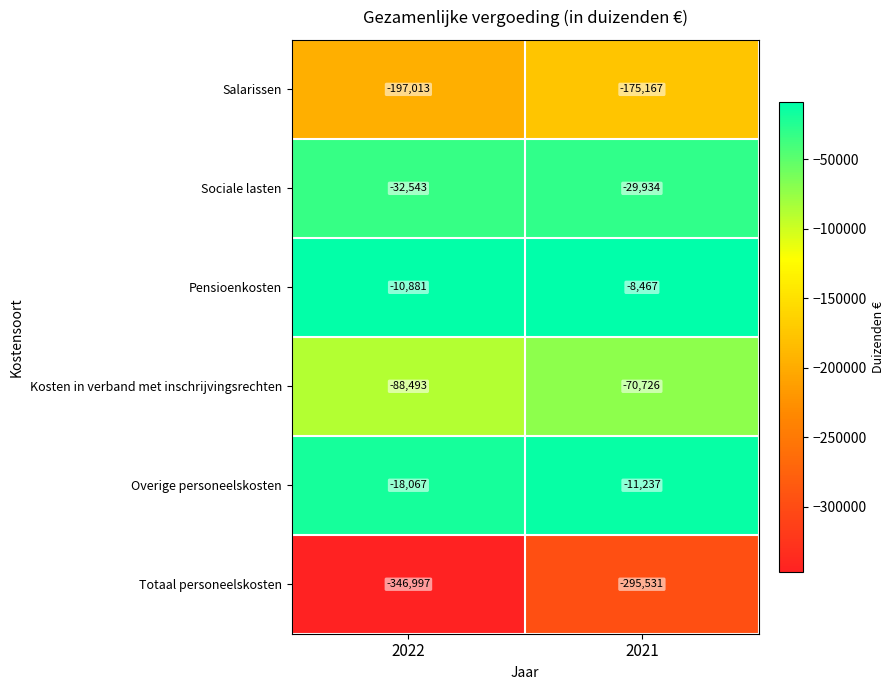

At which label does Sociale lasten reach its minimum?

2022